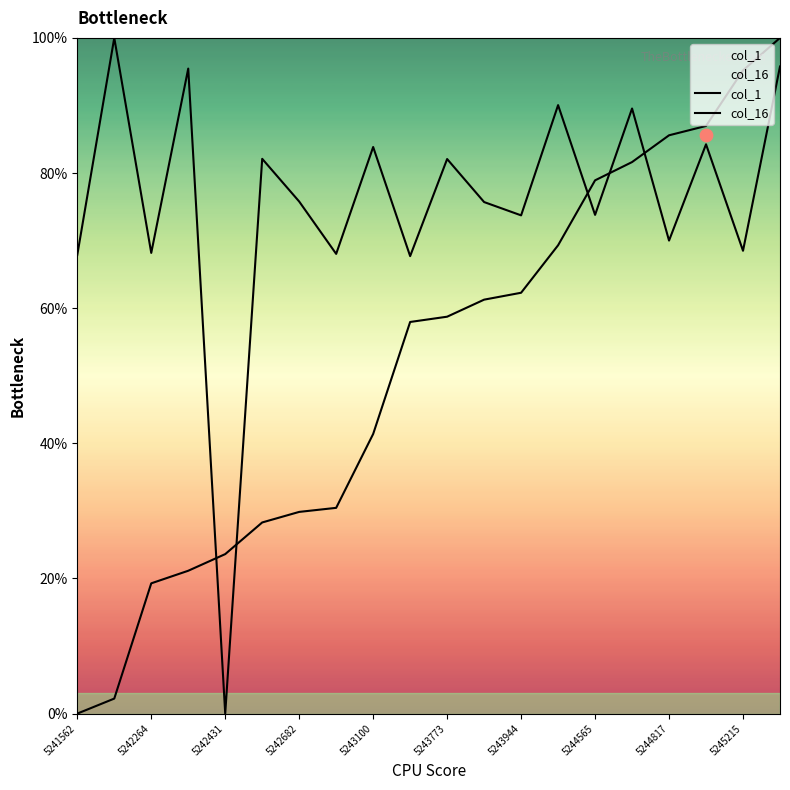

What is the total value across all series at 11?

137.0